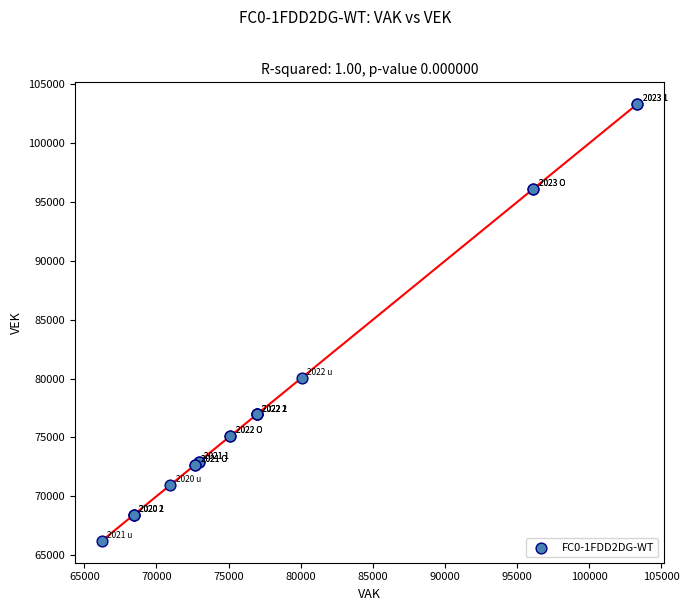

What Y value in the scatter plot is closest to 84765?

80056